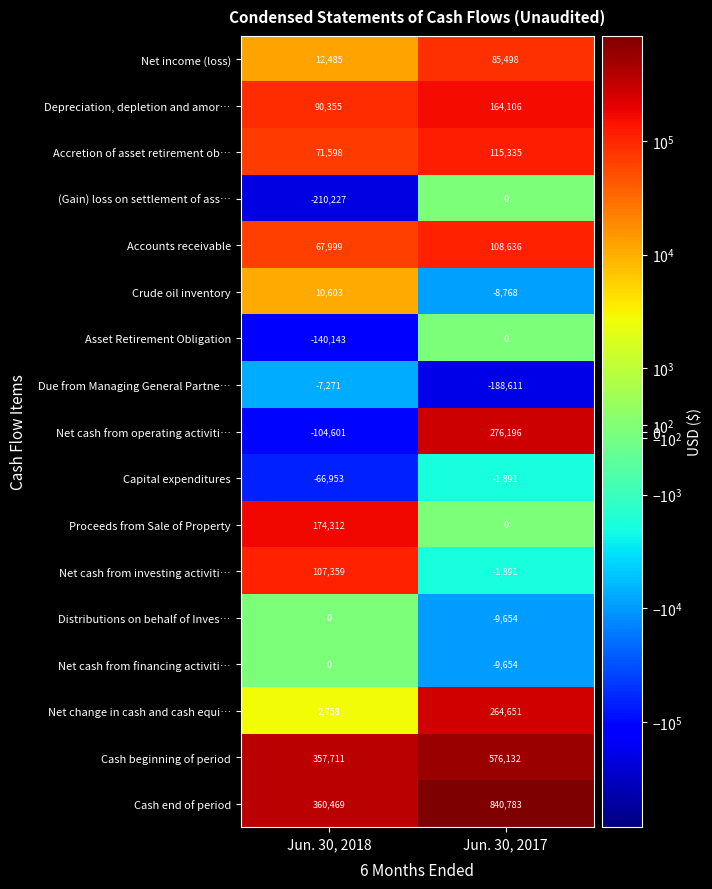

At which category is the sum across all series the highest?

Jun. 30, 2017